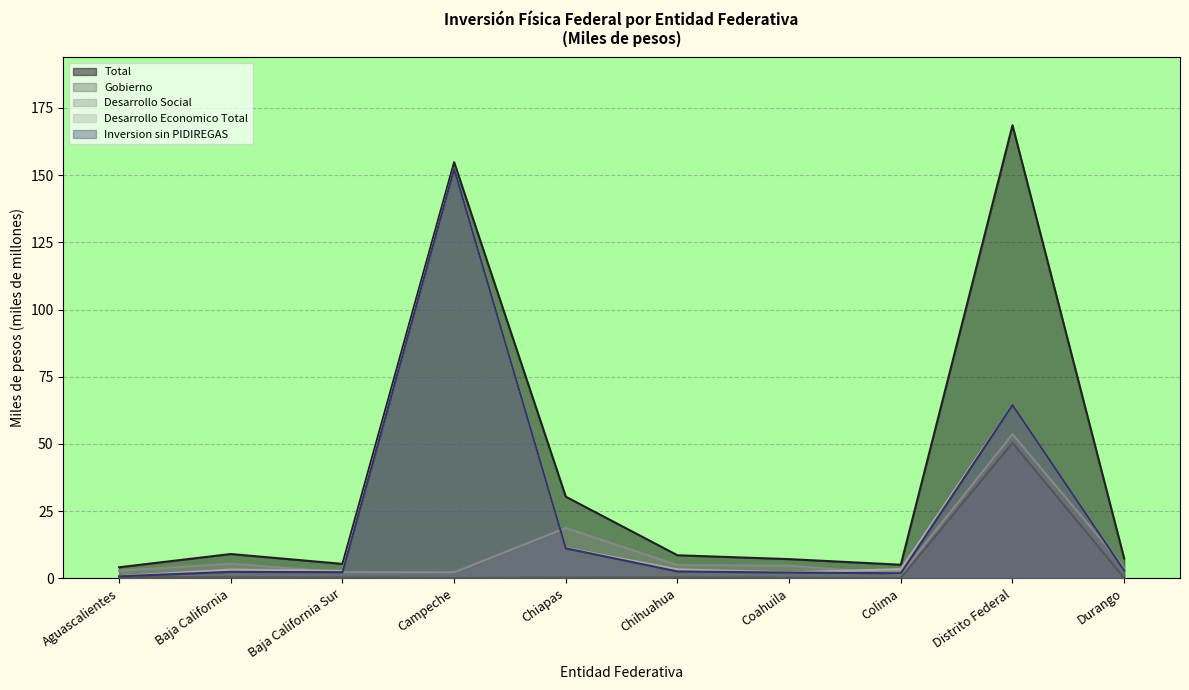

Where does the Total series first go above 8?

Baja California